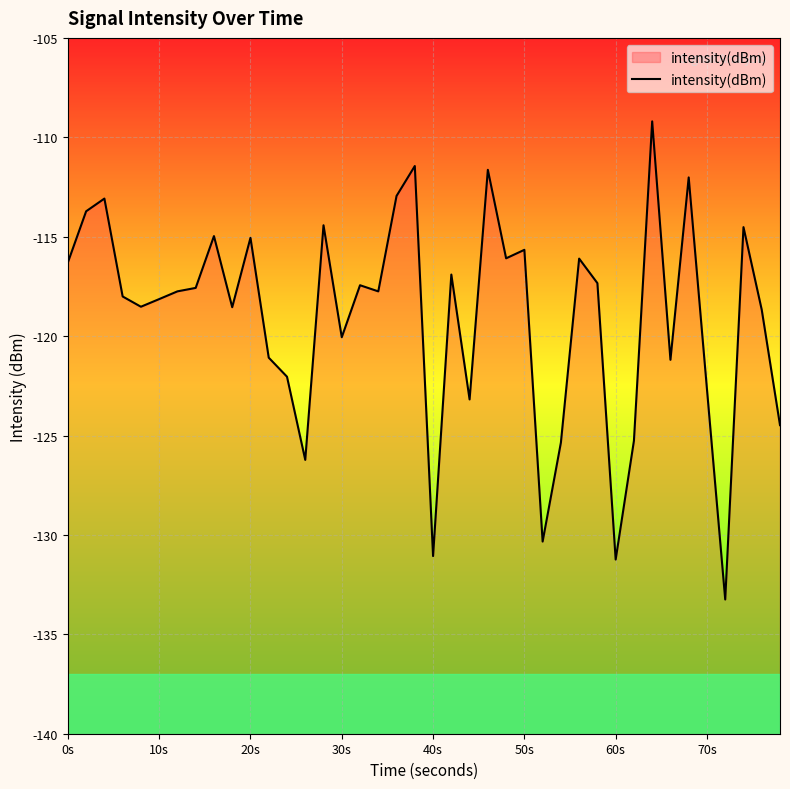

What is the minimum value shown in the chart?

-133.2